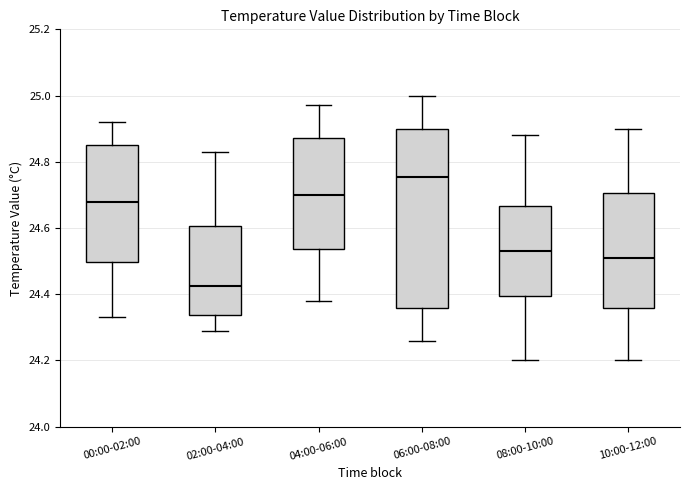

Which box has the lowest median line?

02:00-04:00